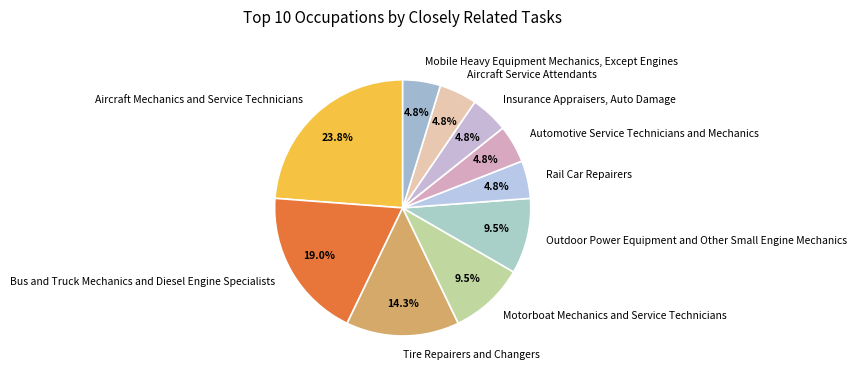

Combined, do Rail Car Repairers and Mobile Heavy Equipment Mechanics, Except Engines account for over 50%?

No